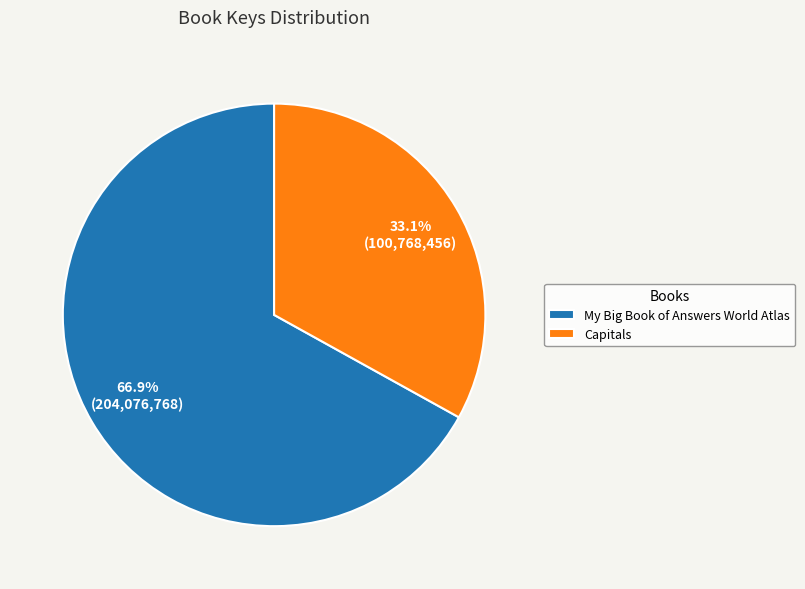

To the nearest percent, what is the difference between the Capitals and My Big Book of Answers World Atlas slice percentages?

34%